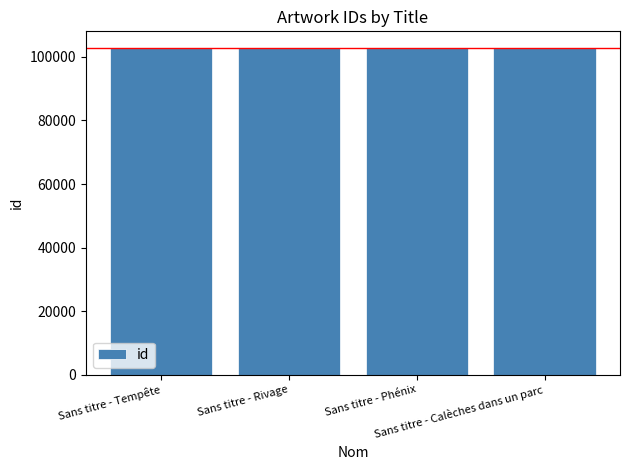

How many values are below 102907?

2